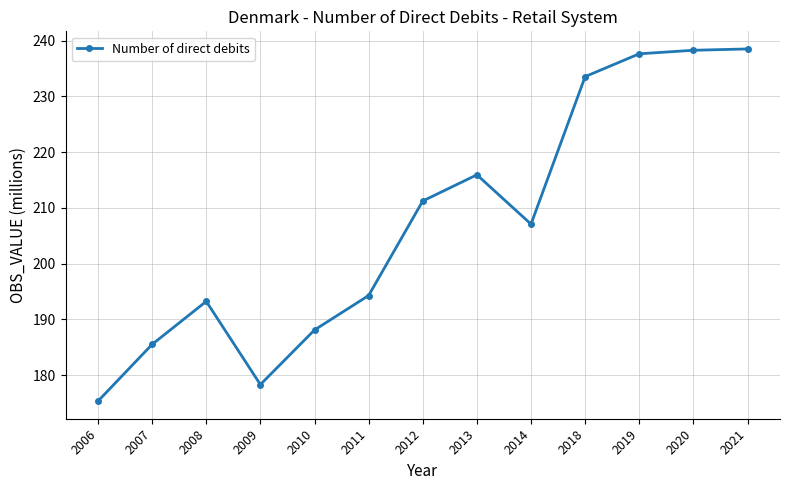

Which label corresponds to the smallest value in the chart?

2006